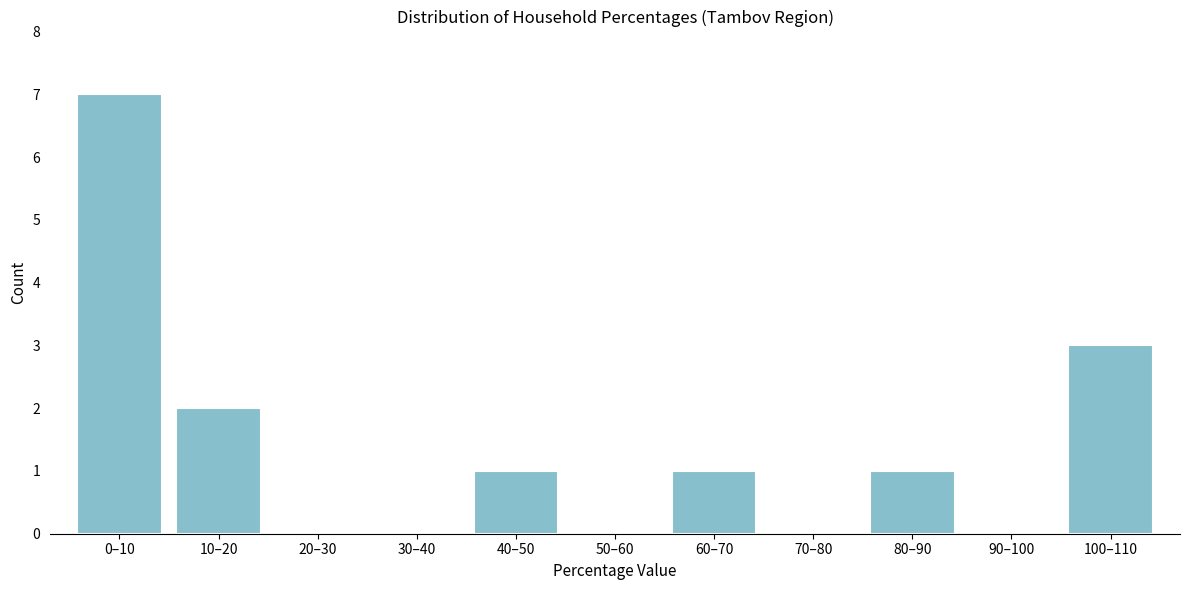

Reading right to left, what are all the values shown in this chart?

100–110=3	90–100=0	80–90=1	70–80=0	60–70=1	50–60=0	40–50=1	30–40=0	20–30=0	10–20=2	0–10=7